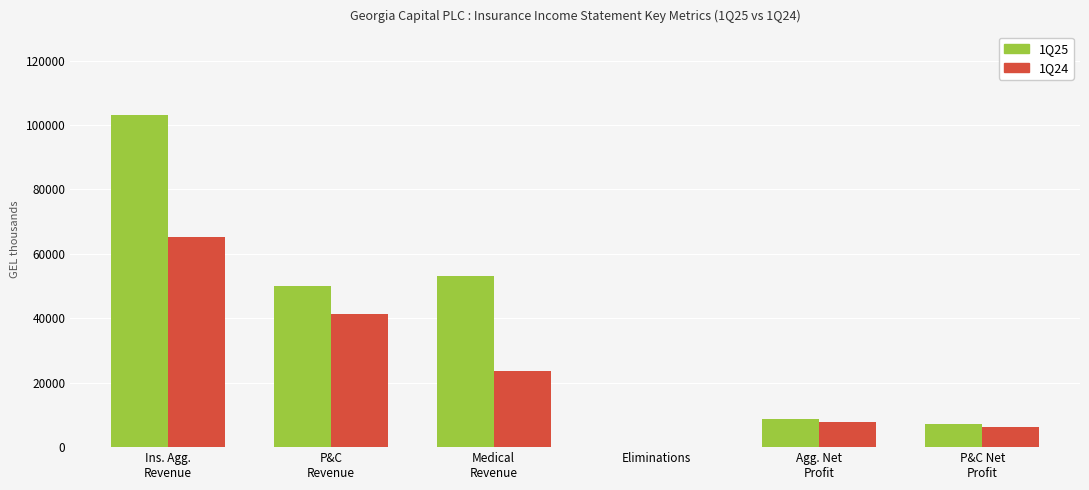

At which label is 1Q25 closest to 51625?

P&C
Revenue